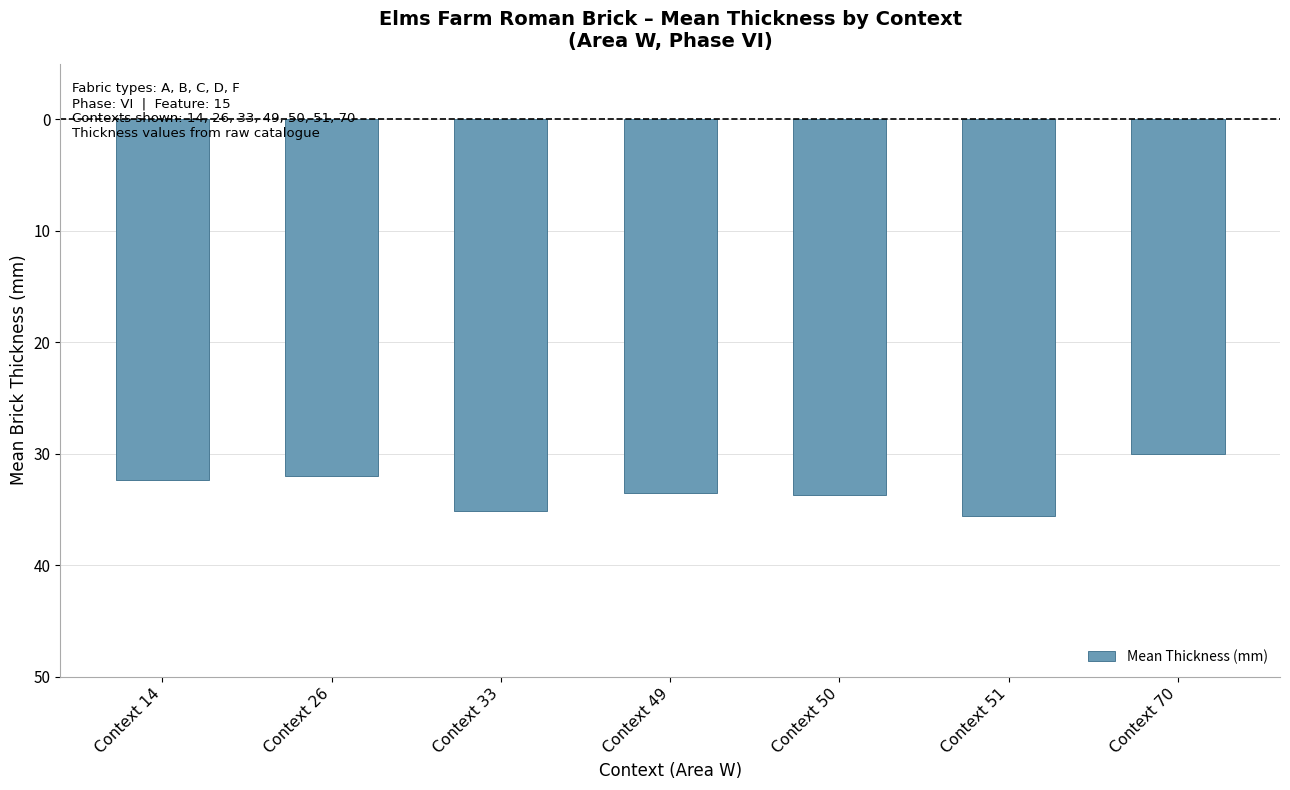

What is the difference between the values at Context 51 and Context 70?

5.6